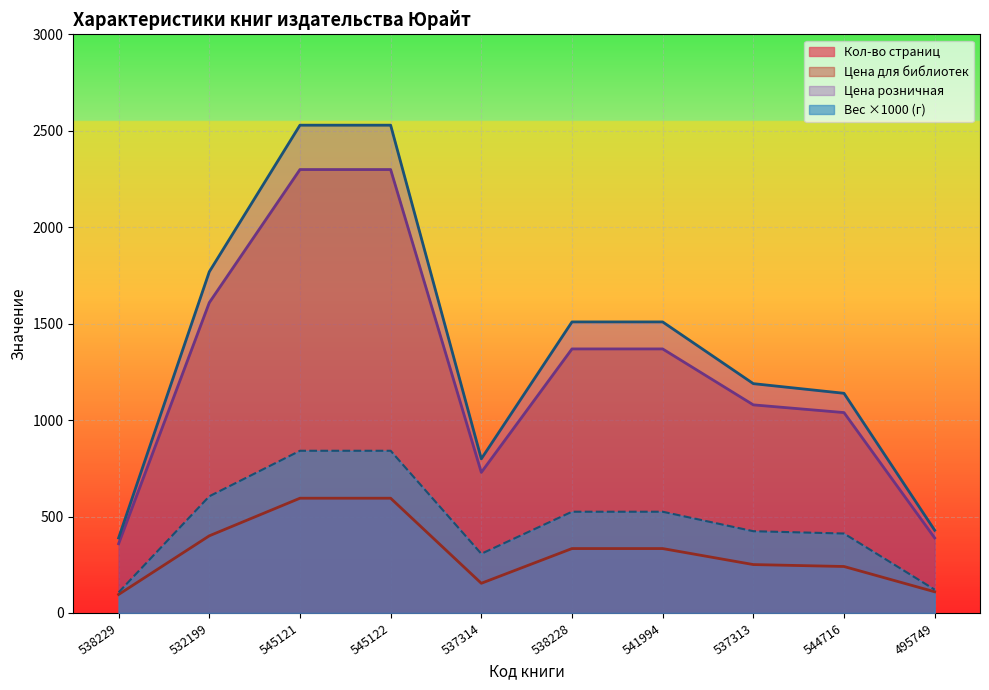

How many values in the Вес (кг) series are below 525?

5